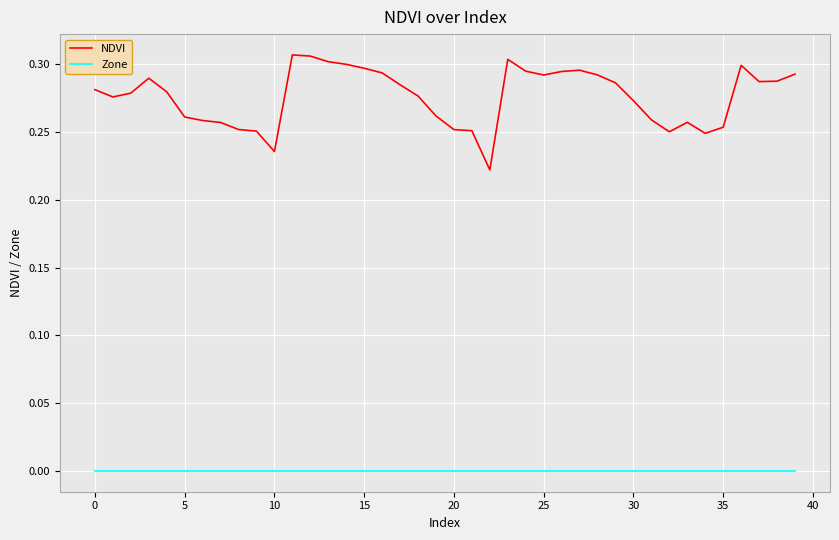

True or false: Zone and NDVI intersect in this chart.

False